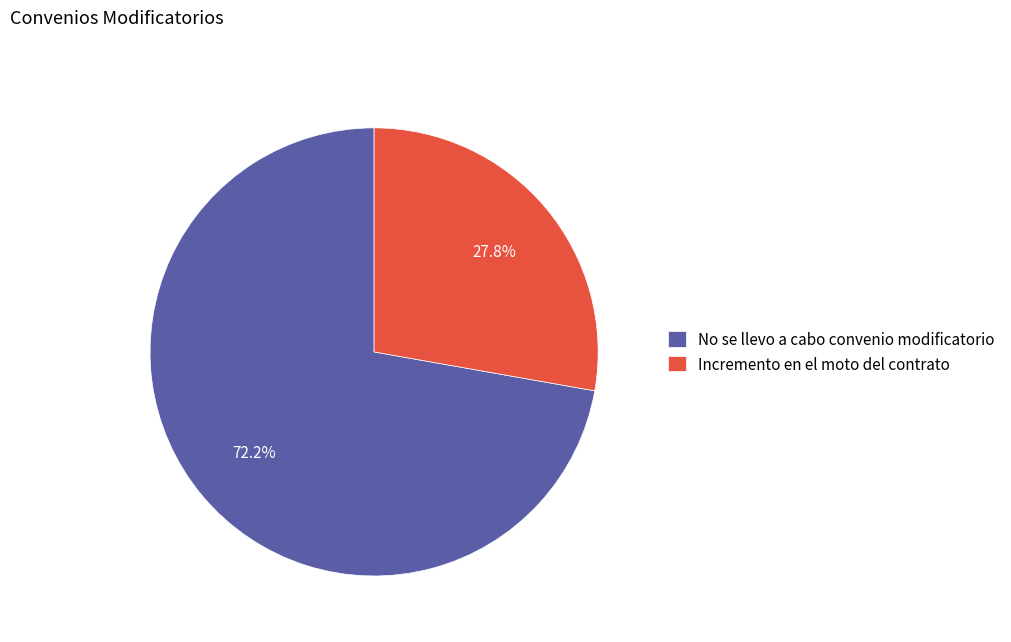

Rank the categories by value from highest to lowest.

No se llevo a cabo convenio modificatorio, Incremento en el moto del contrato